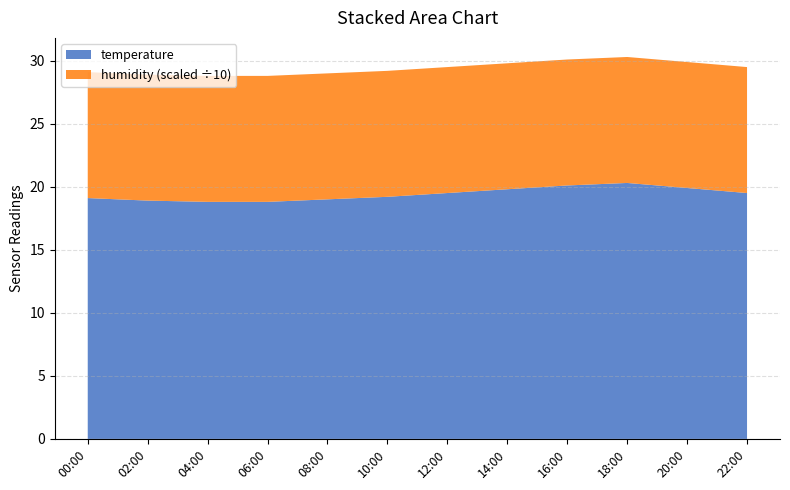

The value of temperature at 14:00 is 28.2. True or false?

False